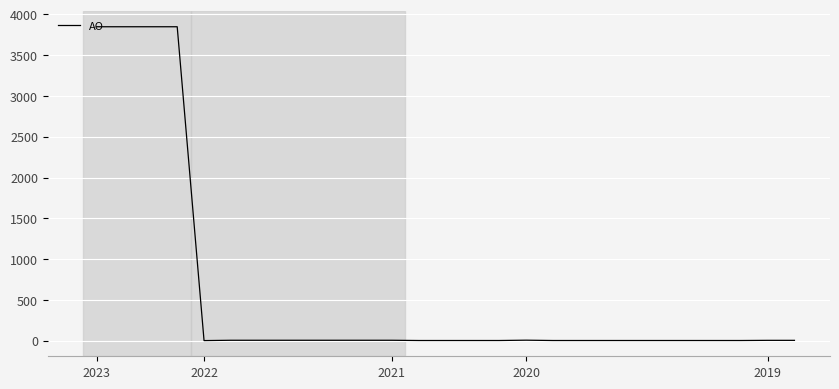

What is the greatest value displayed?

3848